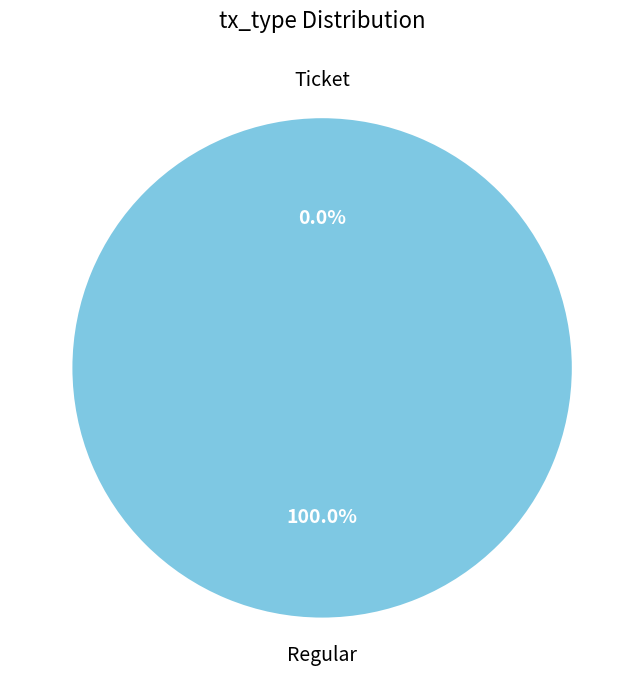

Is there a majority slice in this chart?

Yes